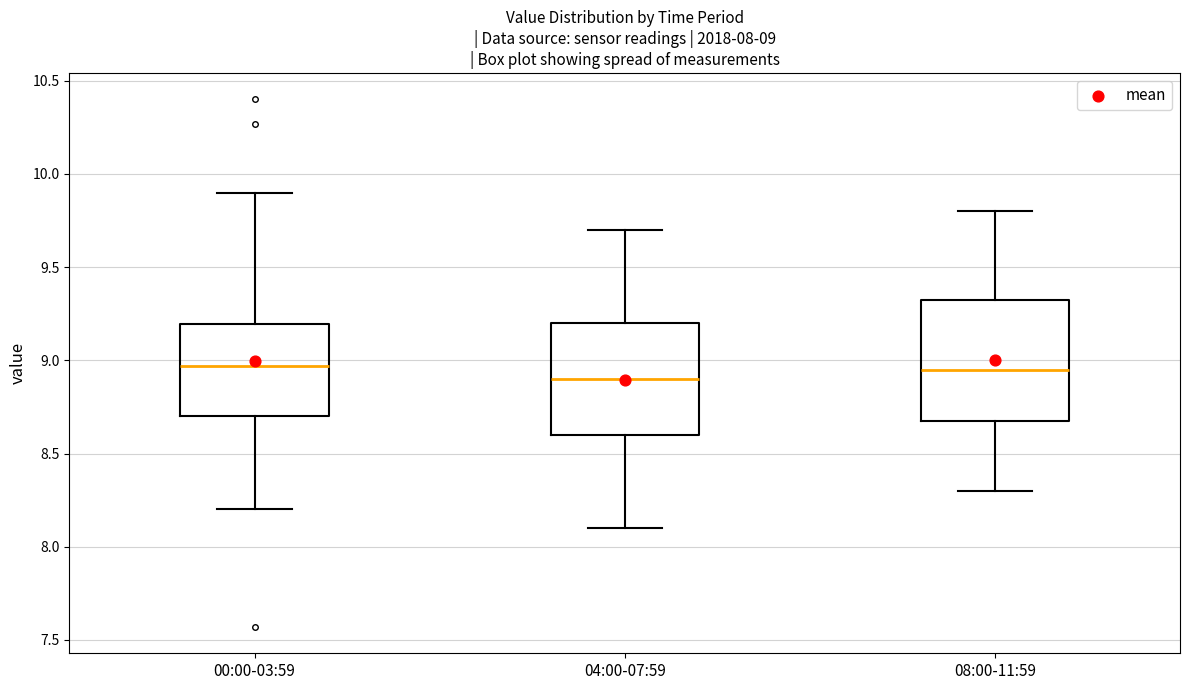

Comparing the boxes themselves (not the whiskers), which one is the tallest?

08:00-11:59